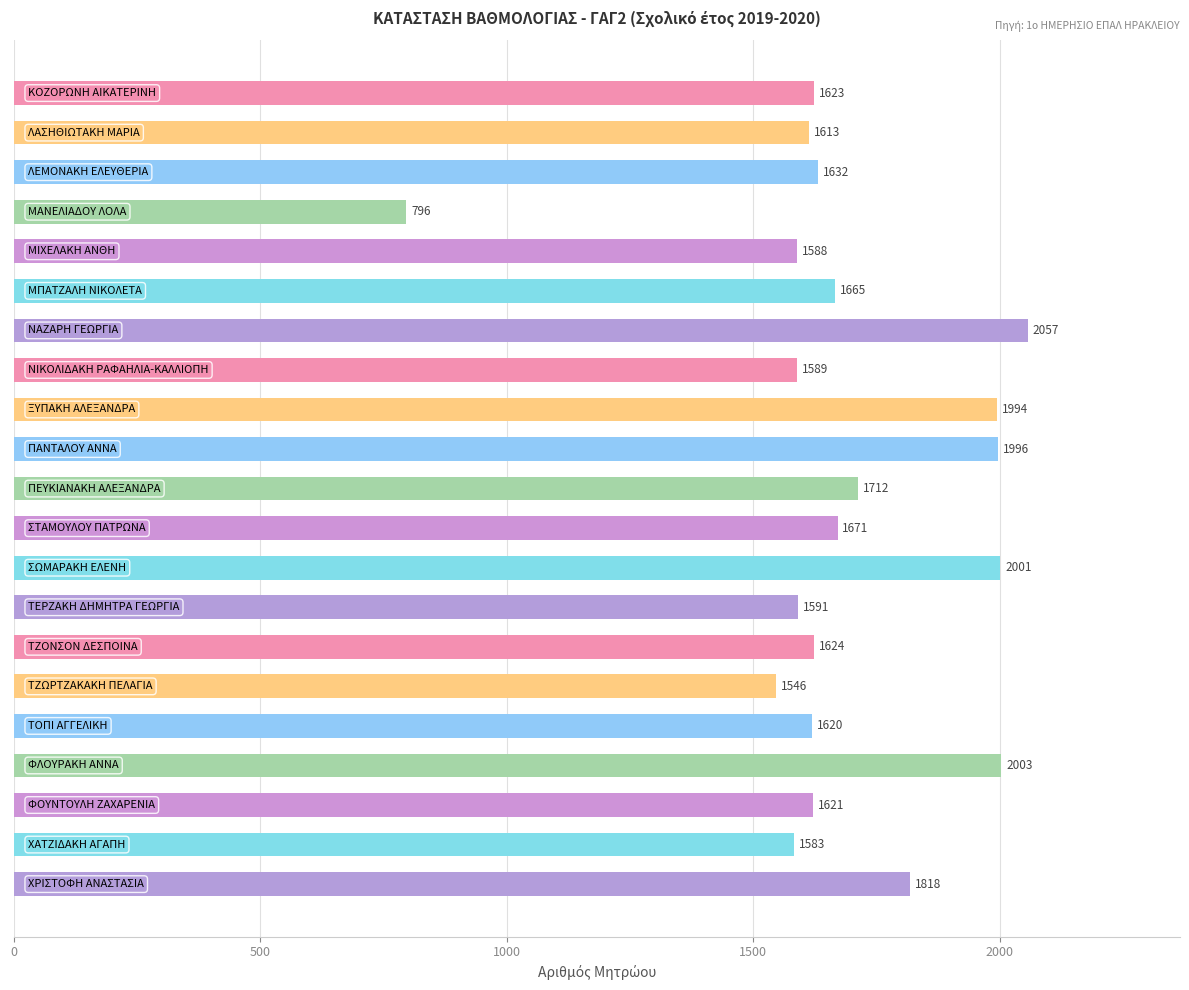

What is the value of the 1st bar from the top?

1623